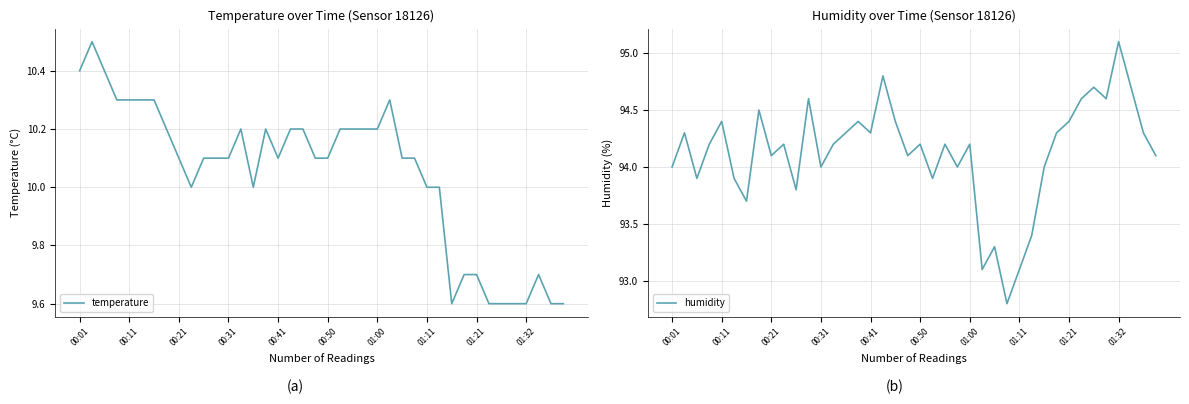

True or false: humidity and temperature cross at least once.

False